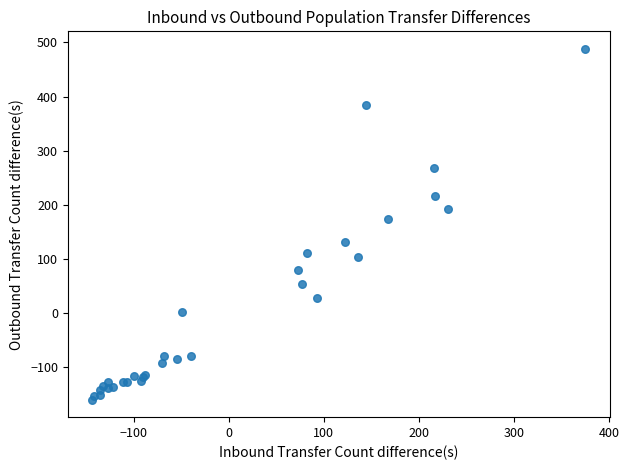

What Y value in the scatter plot is closest to 163?

174.1